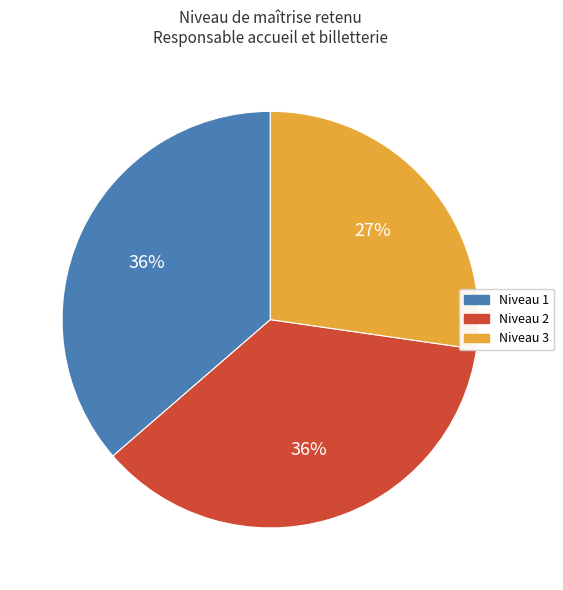

The Niveau 2 slice represents 26% of the pie. True or false?

False